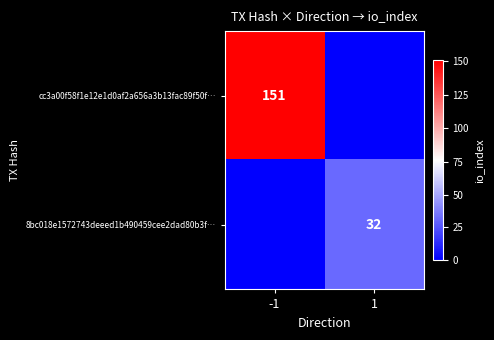

Is it true that 8bc018e1572743deeed1b490459cee2dad80b3f… equals 32 at 1?

True